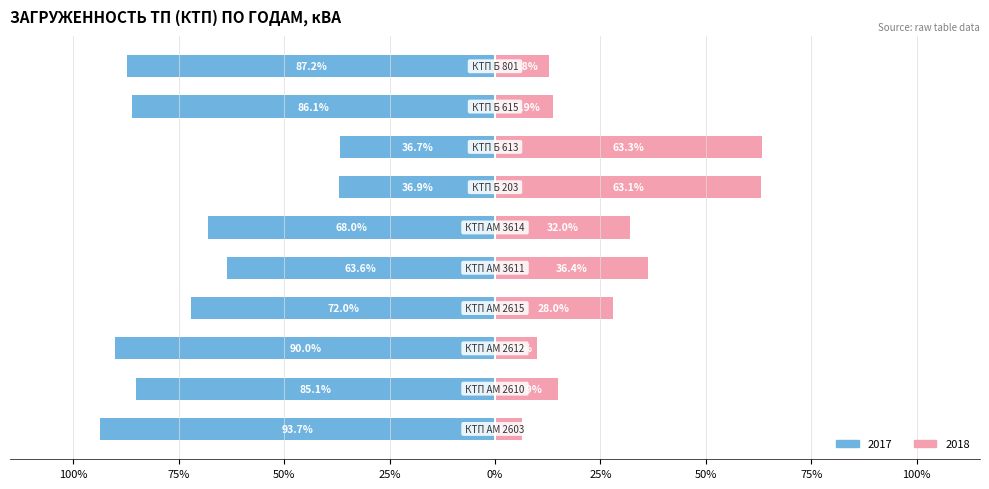

Rank the series by their maximum value, from highest to lowest.

2017 кВА, 2018 кВА